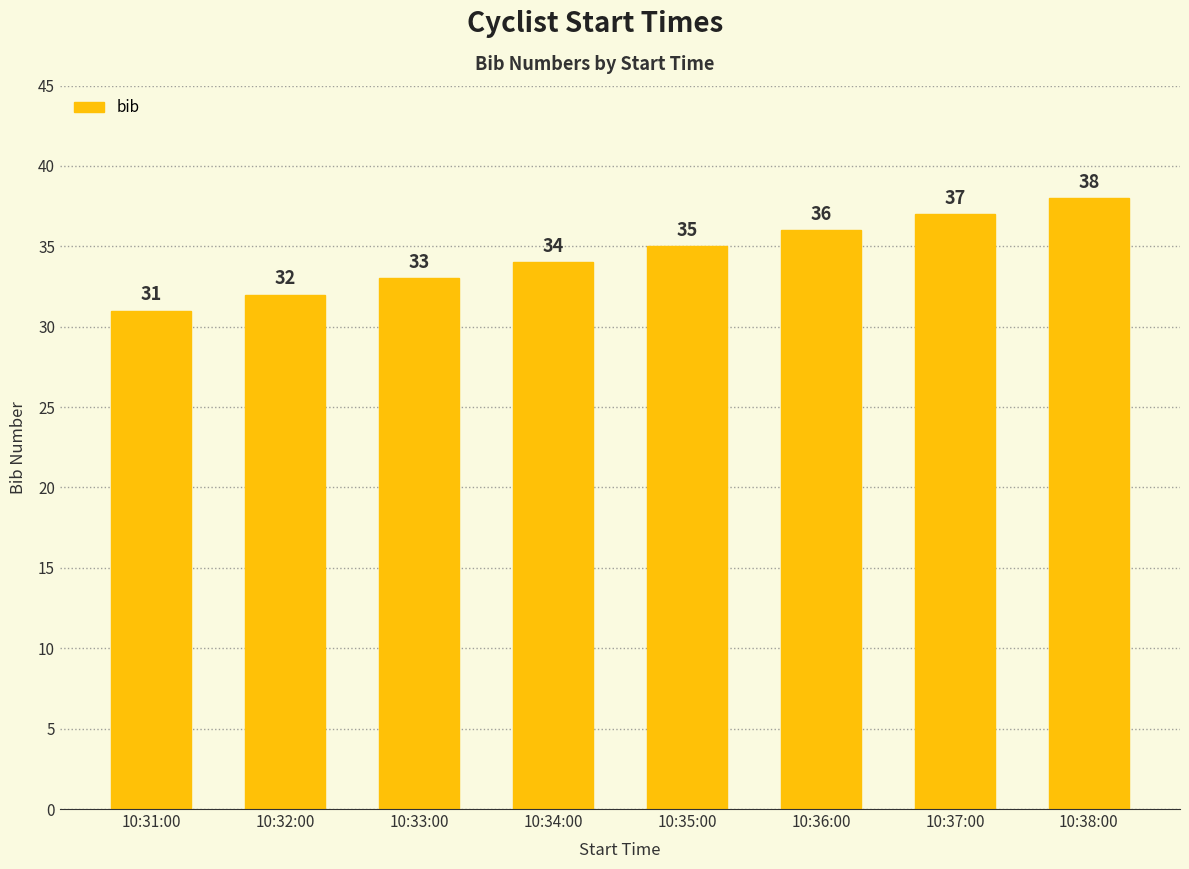

What is the value of the 5th bar from the left?

35